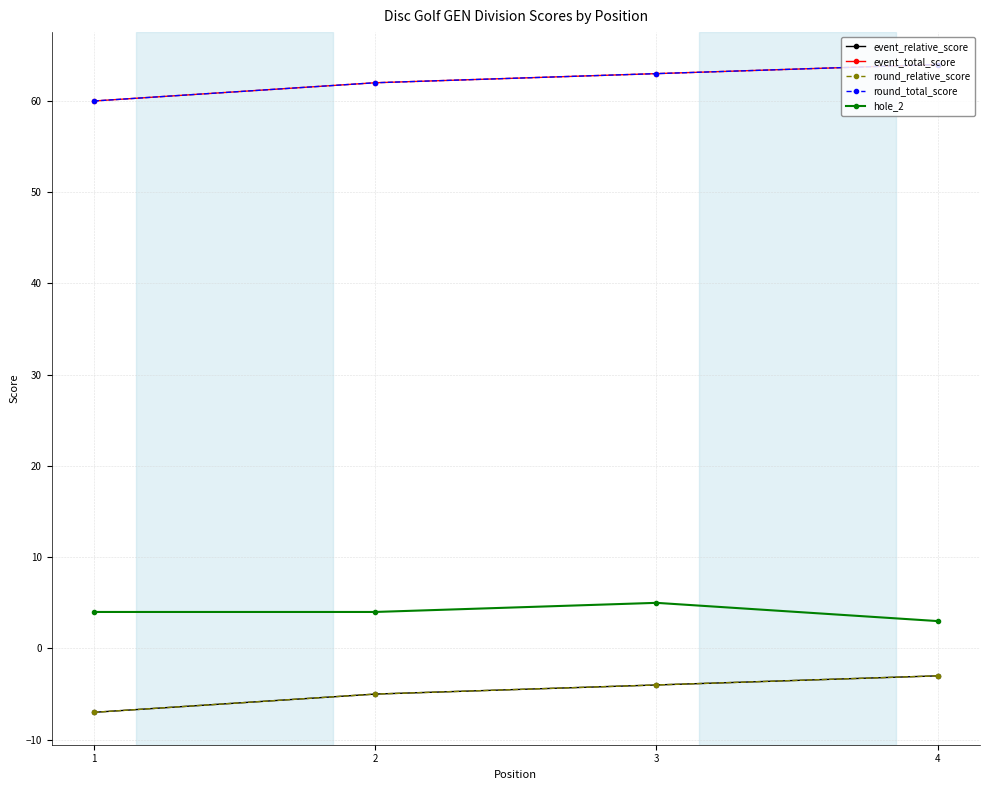

Is this an area chart (filled region under the line)?

No